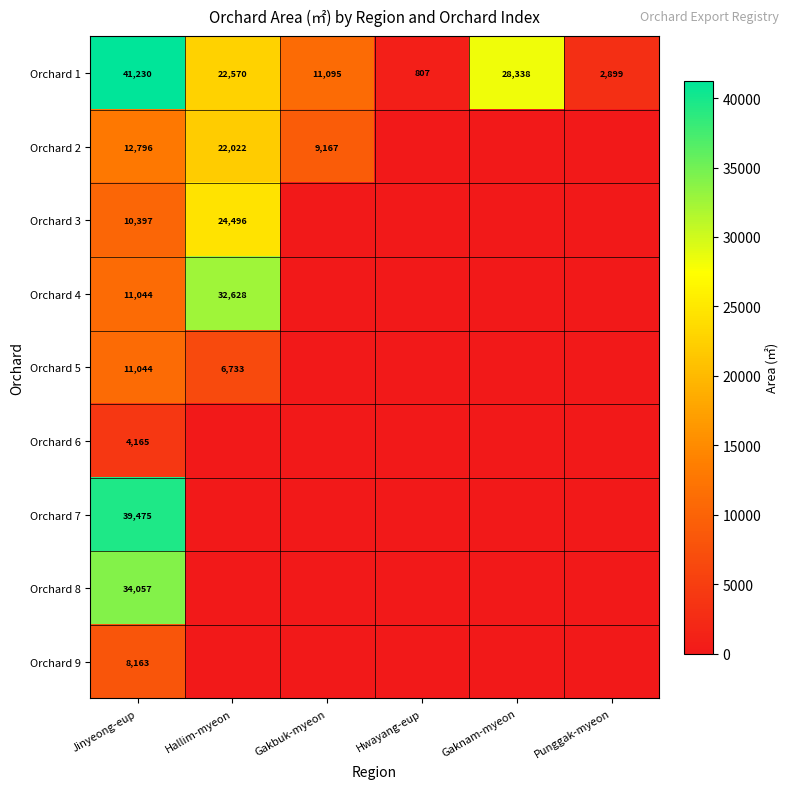

What value does the Orchard 1 series have at Hallim-myeon, to the nearest 50?

22550